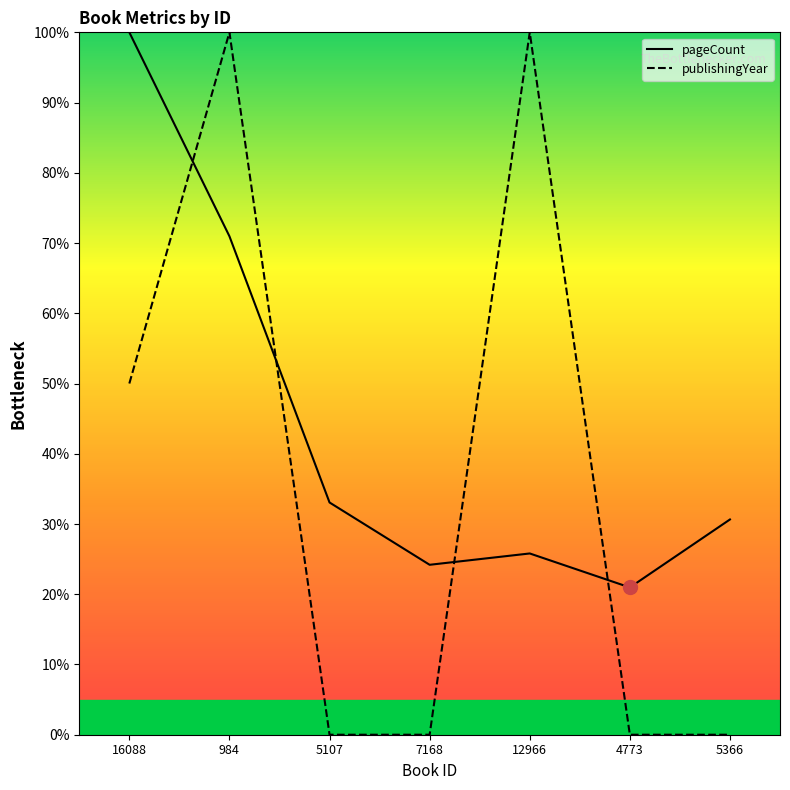

Reading left to right, list all the values displayed in this chart.

pageCount: 100.0	71.0	33.1	24.2	25.8	21.0	30.6
publishingYear: 50.0	100.0	0.0	0.0	100.0	0.0	0.0